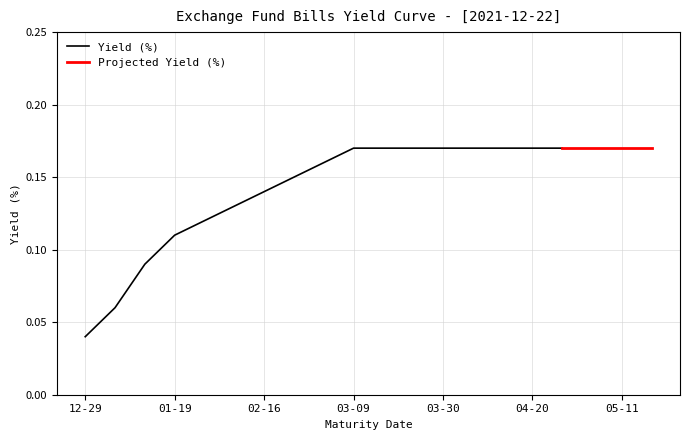

What is the sum of all values?

2.9